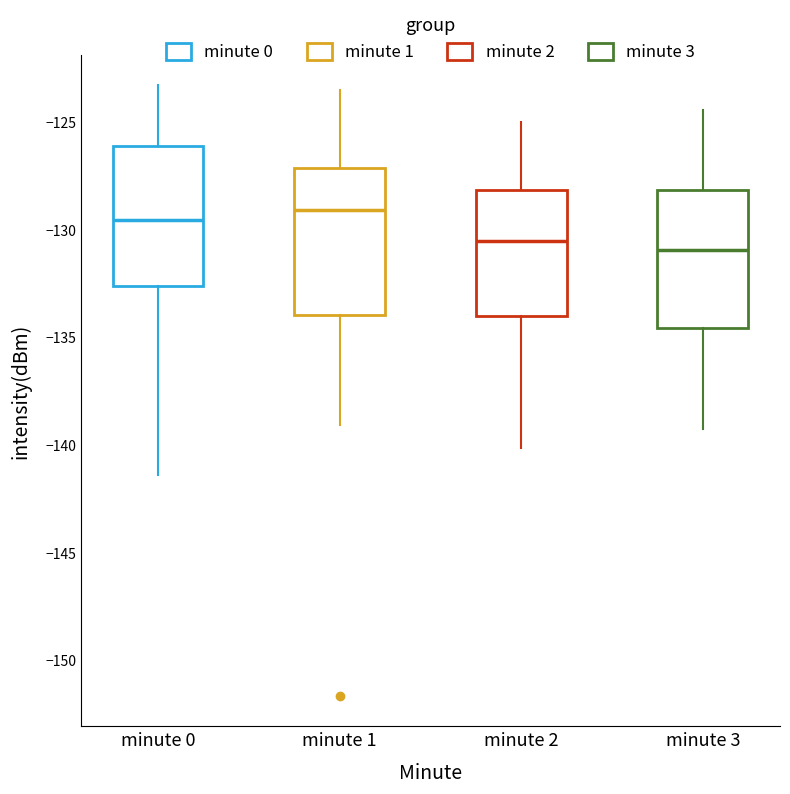

Reading left to right, read every box against the y-axis: the position of its median line, the range the box covers, and the ends of its whiskers. The values are not printed on the chart, so give them approximately, as read against the axis.

minute 0: median -129.5, box -132.5 to -126.0, whiskers -141.5 to -123.5
minute 1: median -129.0, box -134.0 to -127.0, whiskers -139.0 to -123.5
minute 2: median -130.5, box -134.0 to -128.0, whiskers -140.0 to -125.0
minute 3: median -131.0, box -134.5 to -128.0, whiskers -139.0 to -124.5